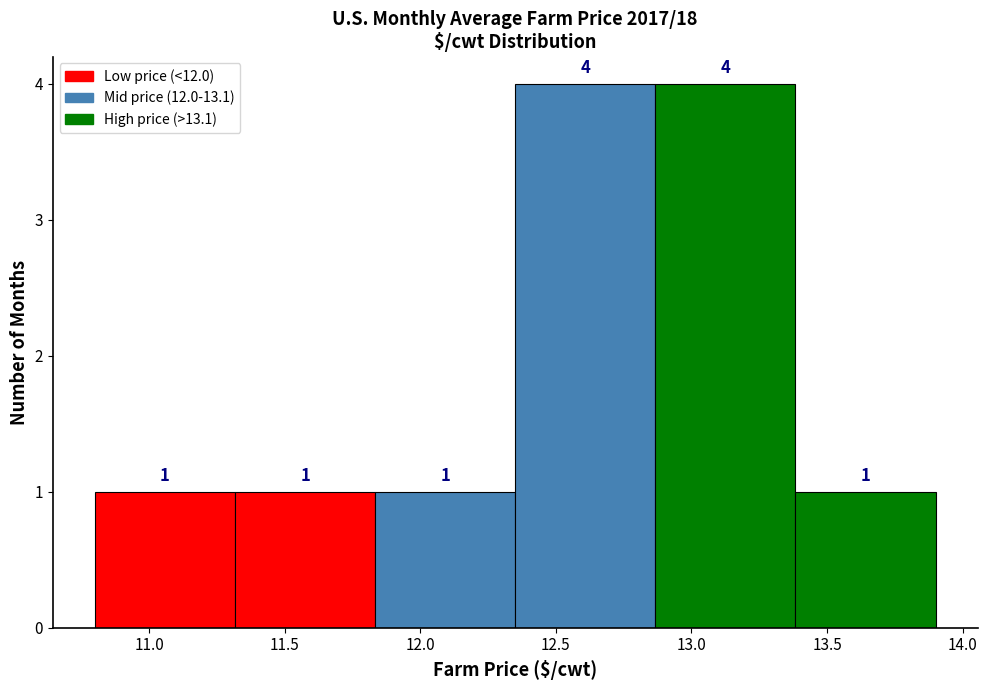

Reading left to right, transcribe this chart: for each bar, give the range it covers on the x-axis and its height. The bar edges are not printed on the chart, so give them approximately, as read against the axis.

10.80 to 11.30: 1
11.30 to 11.85: 1
11.85 to 12.35: 1
12.35 to 12.85: 4
12.85 to 13.40: 4
13.40 to 13.90: 1